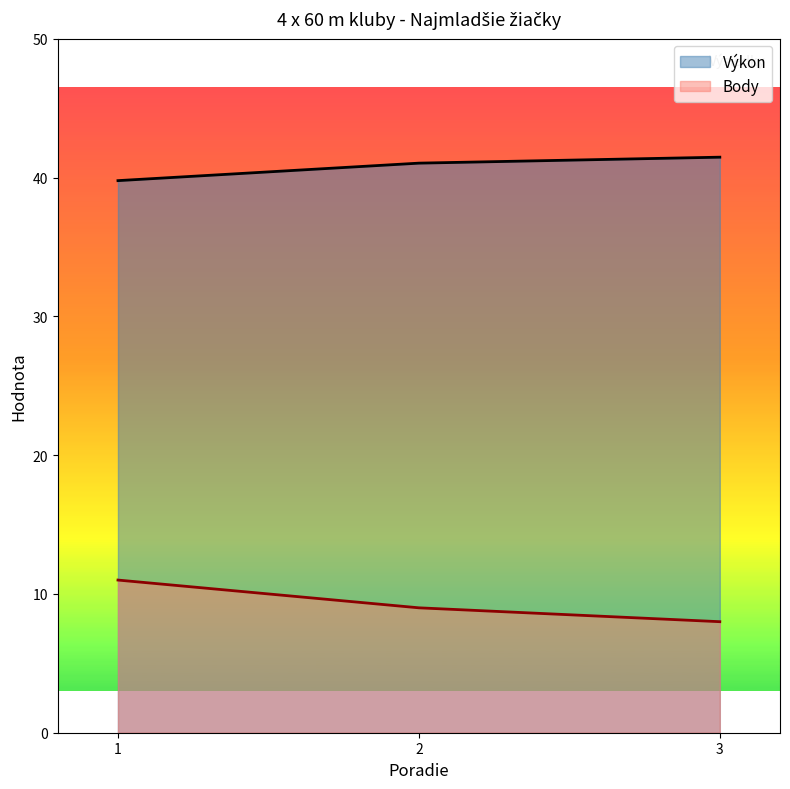

Rank the series by their average value, from highest to lowest.

Výkon, Body